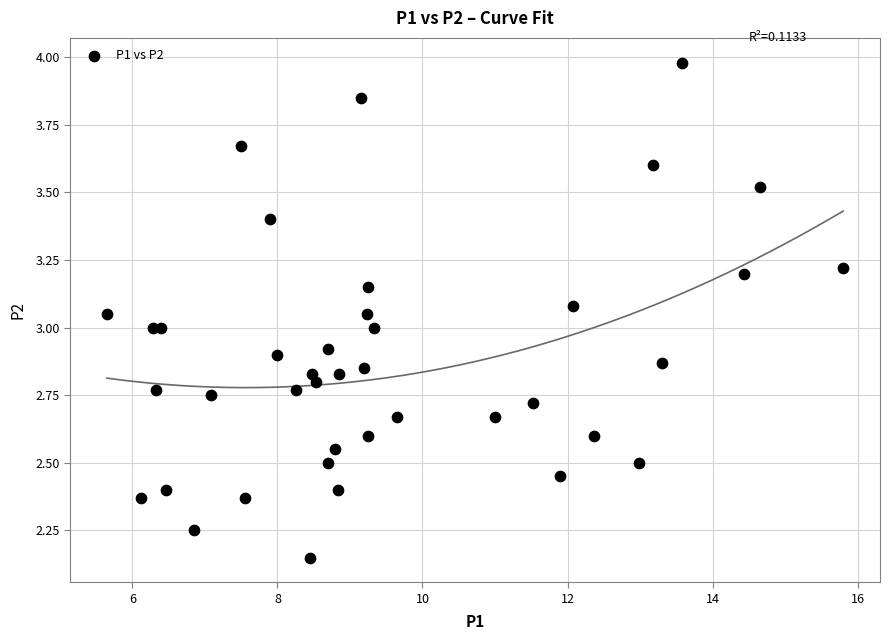

What is the range of Y values (max minus min)?

1.8